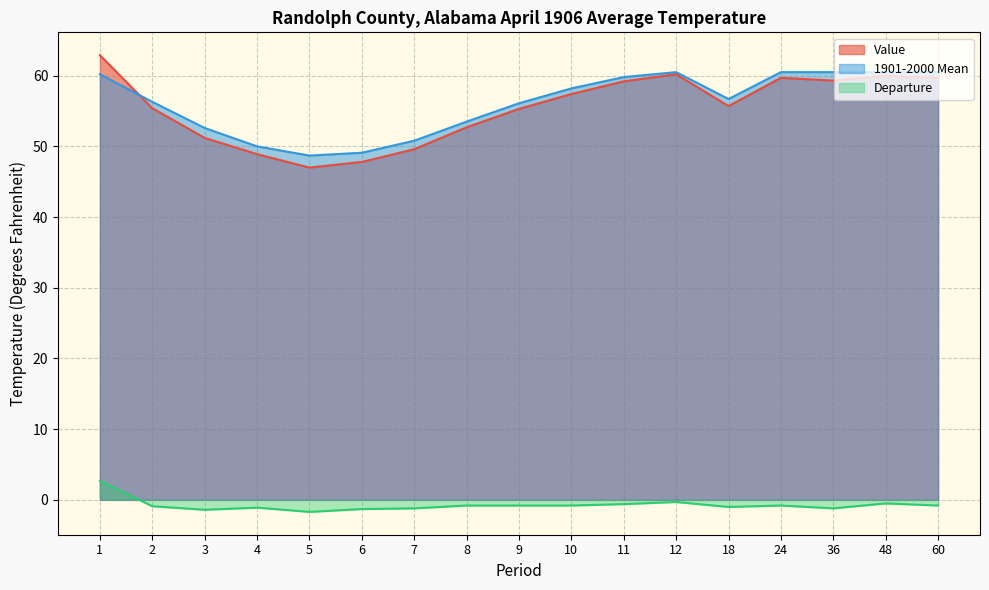

True or false: Departure and Value cross at least once.

False